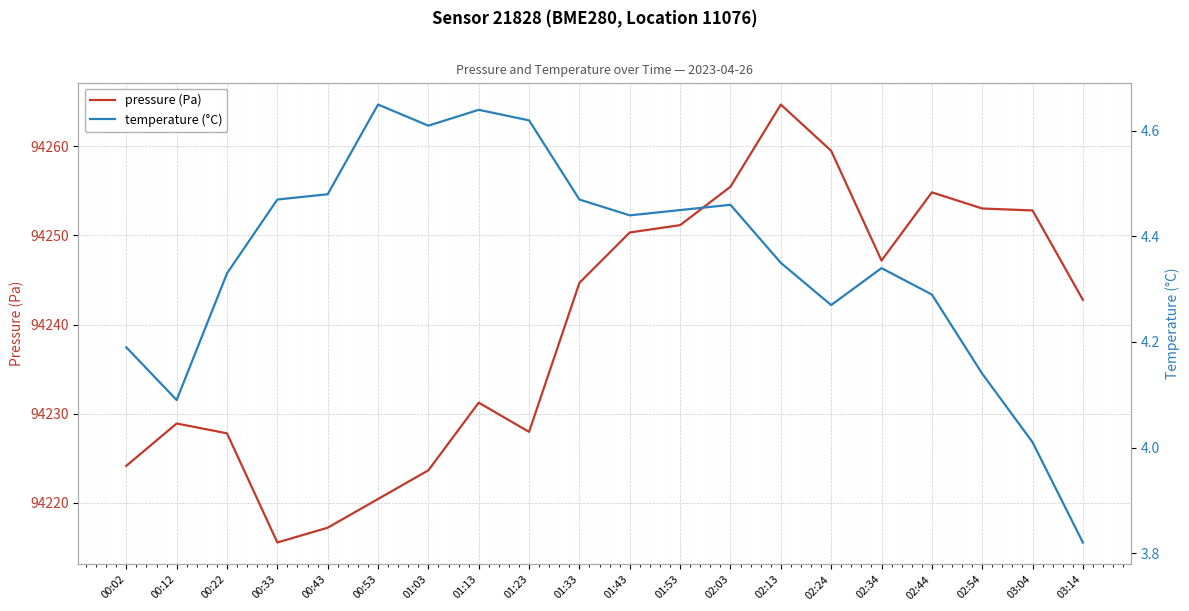

Count the number of data series in this chart.

2